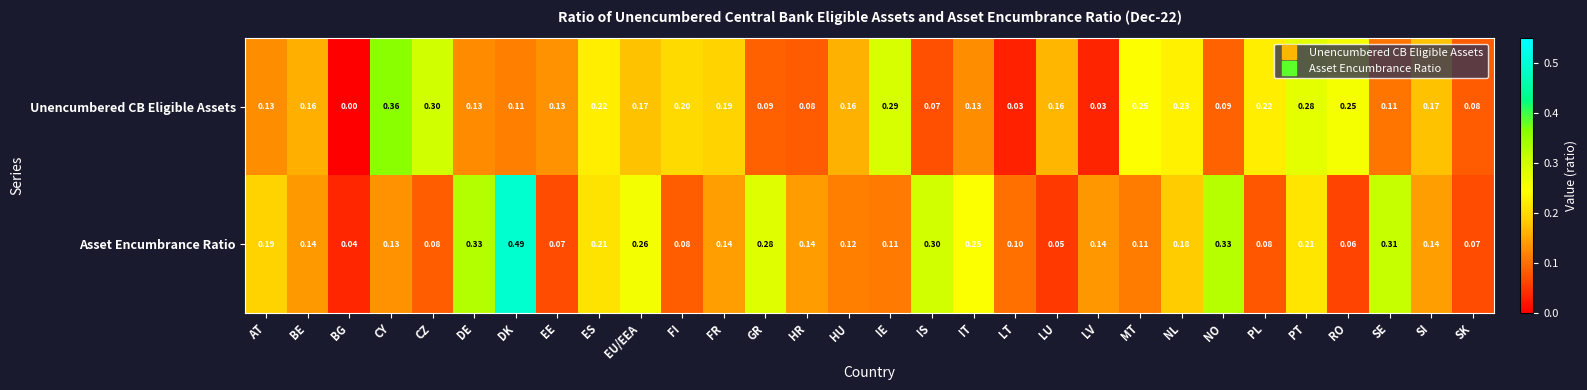

Which series changed the most between SE and SI?

Asset Encumbrance Ratio